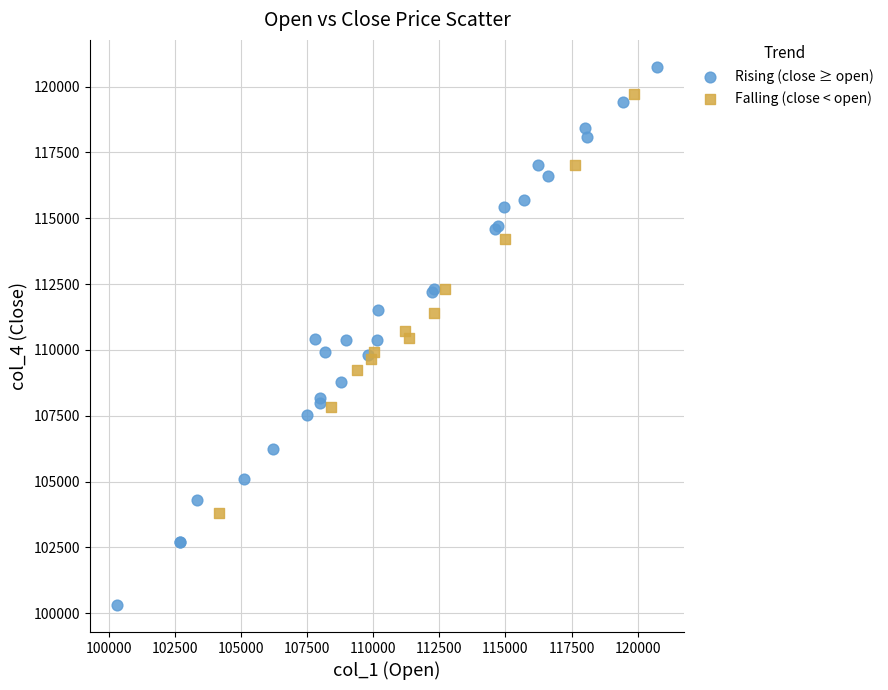

Which series contains the lowest Y value?

Rising (close ≥ open)